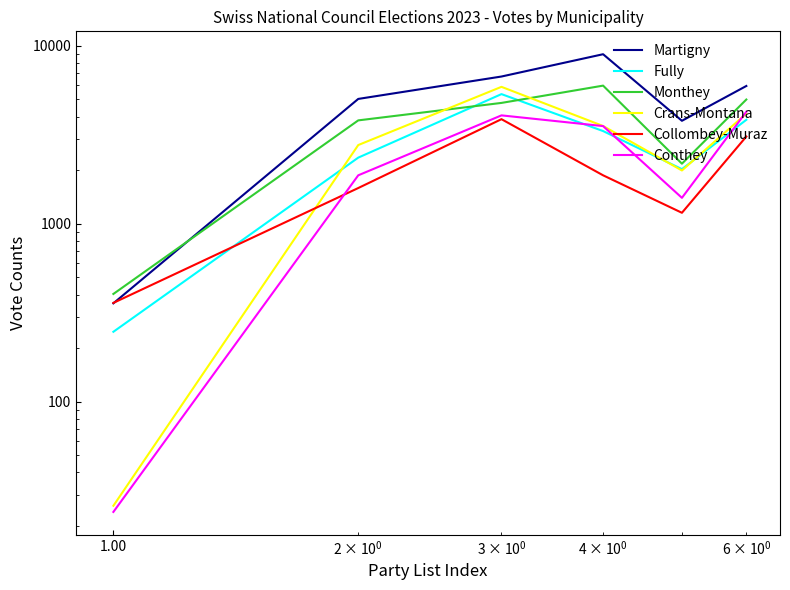

How many interior local valleys does the Monthey series have?

1